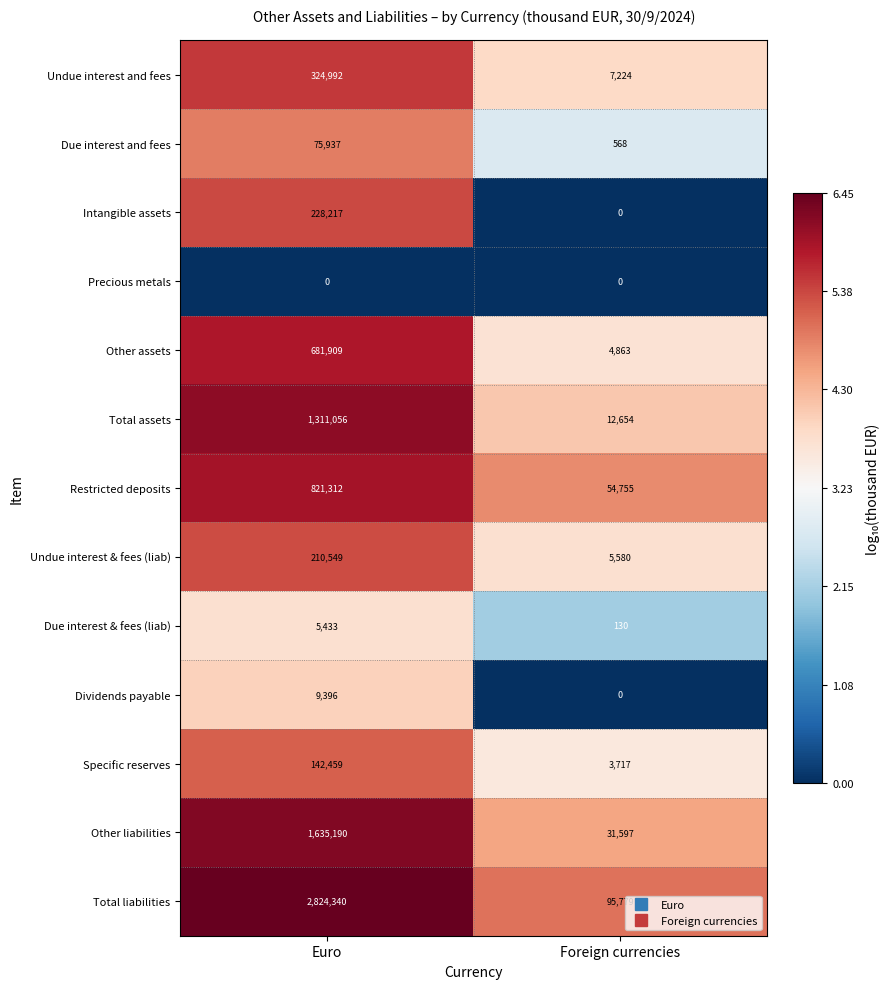

The Undue interest and fees series shows 2302 at Foreign currencies. True or false?

False